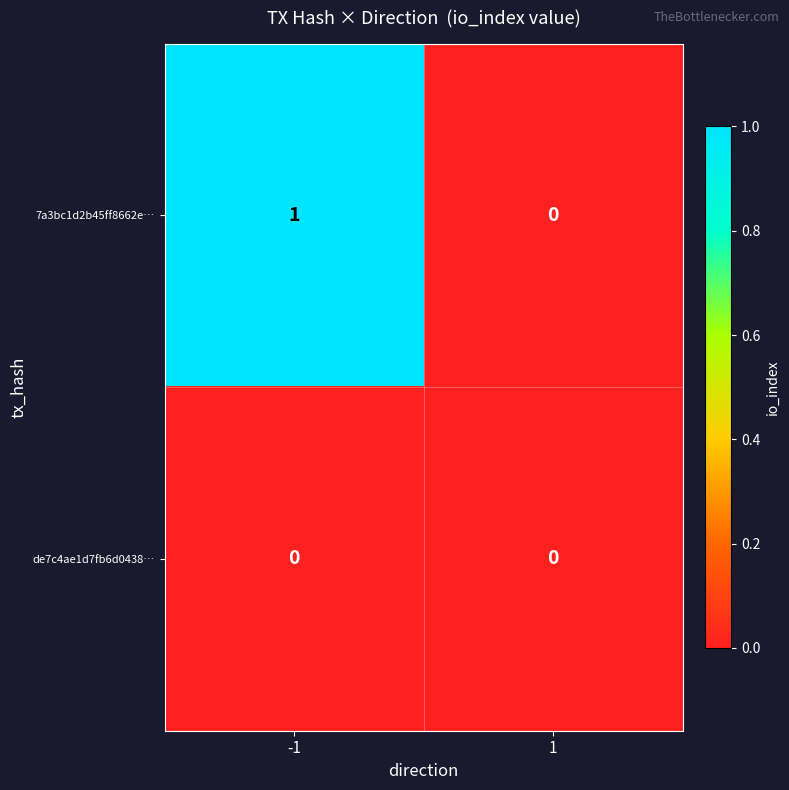

Which series has the largest range (max minus min)?

7a3bc1d2b45ff8662e…